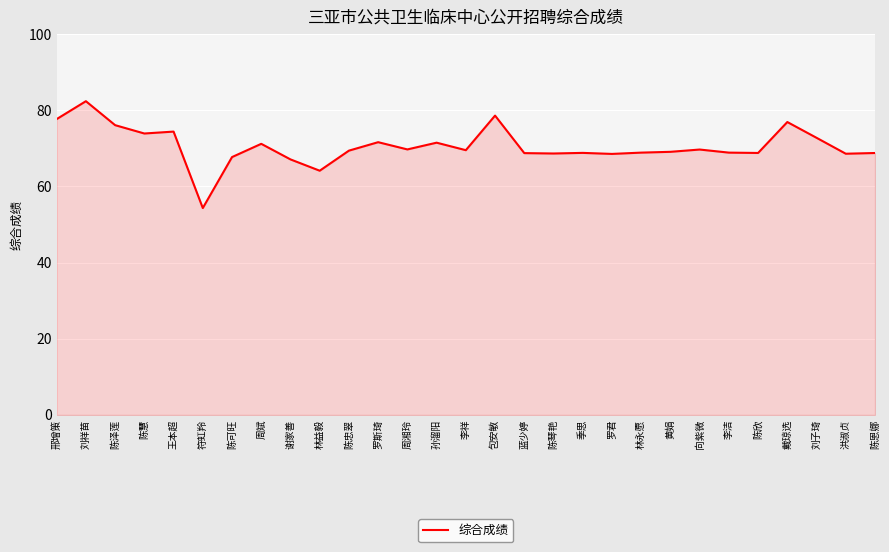

Which has a higher value, 谢家善 or 陈忠翠?

陈忠翠